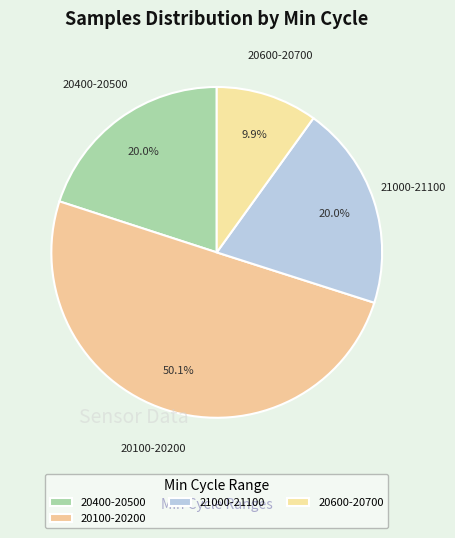

Count the number of slices in the pie.

4